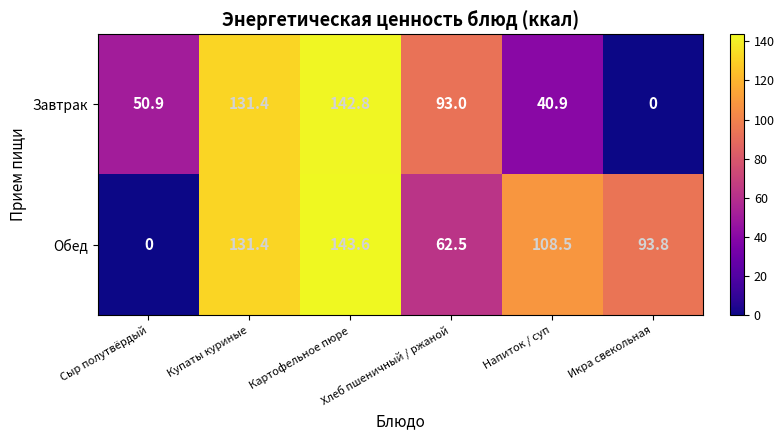

The Завтрак series shows 93.0 at Хлеб пшеничный / ржаной. True or false?

True